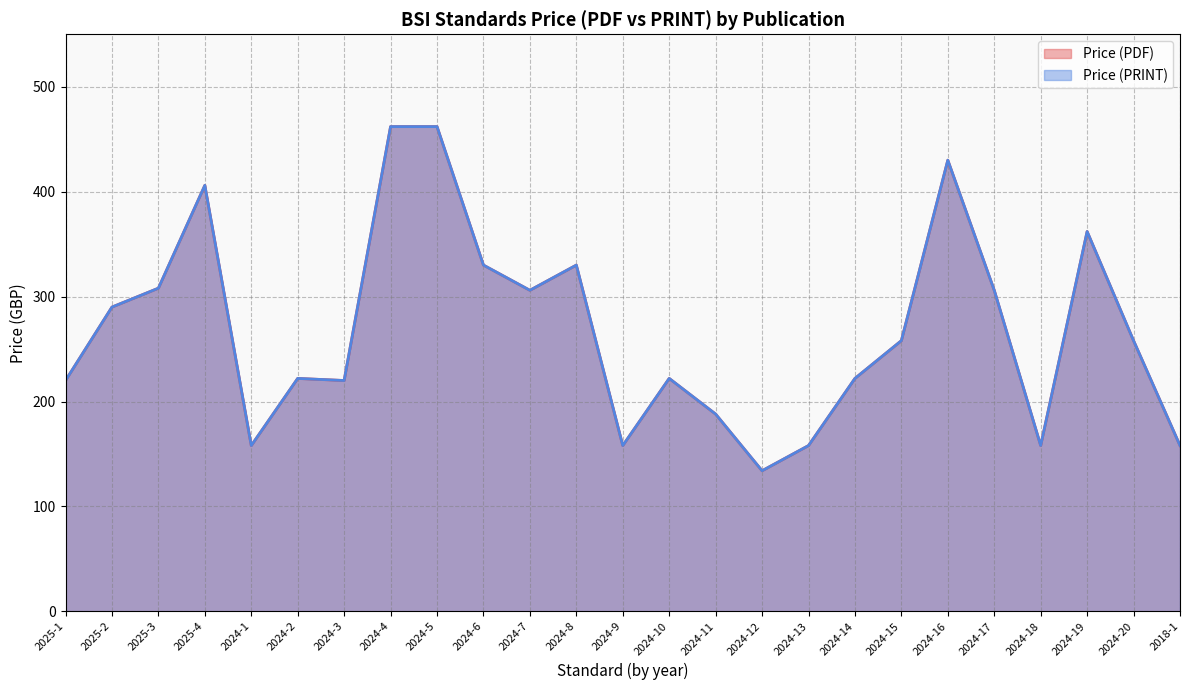

What value does the Price (PDF) series have at 2018-1, to the nearest 5?

160